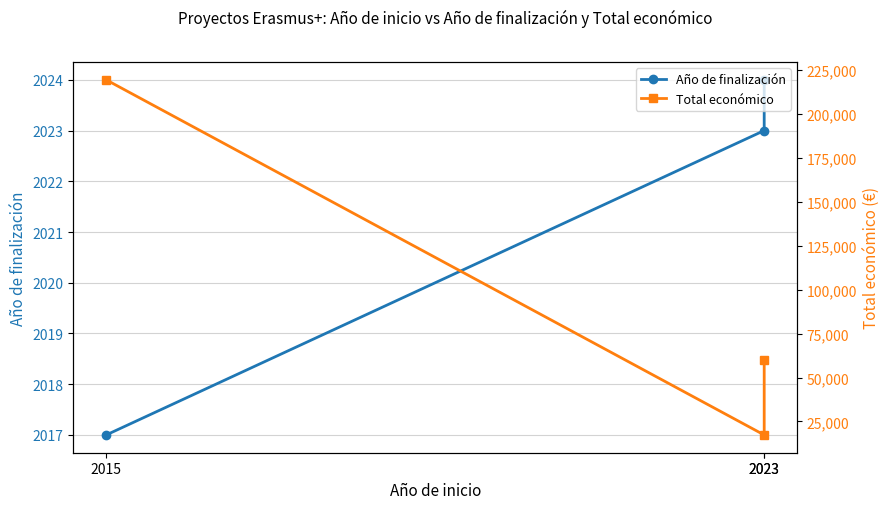

What is the value of the Total económico point at the 3rd from the left?

219515